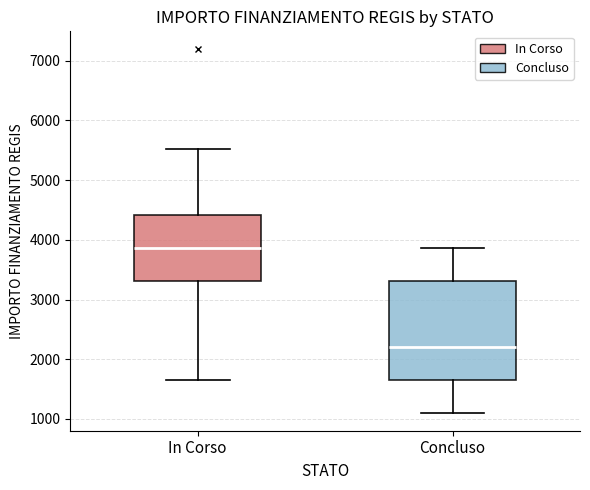

Where does the upper whisker of the box for Concluso end on the y-axis? The values are not printed on the chart, so give them approximately, as read against the axis.

3900